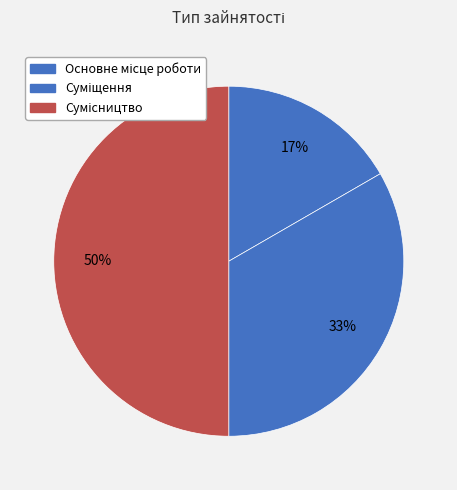

How many segments does this pie chart have?

3